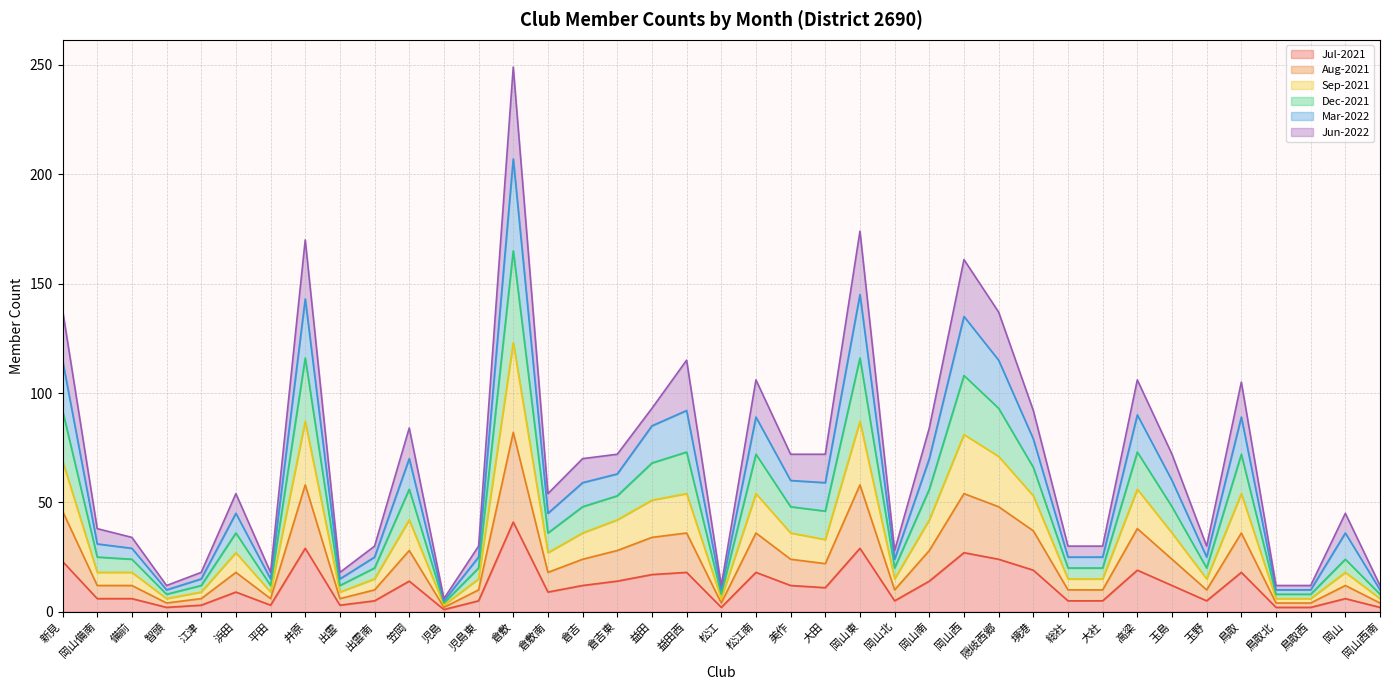

The Dec-2021 series shows 125 at 大田. True or false?

False